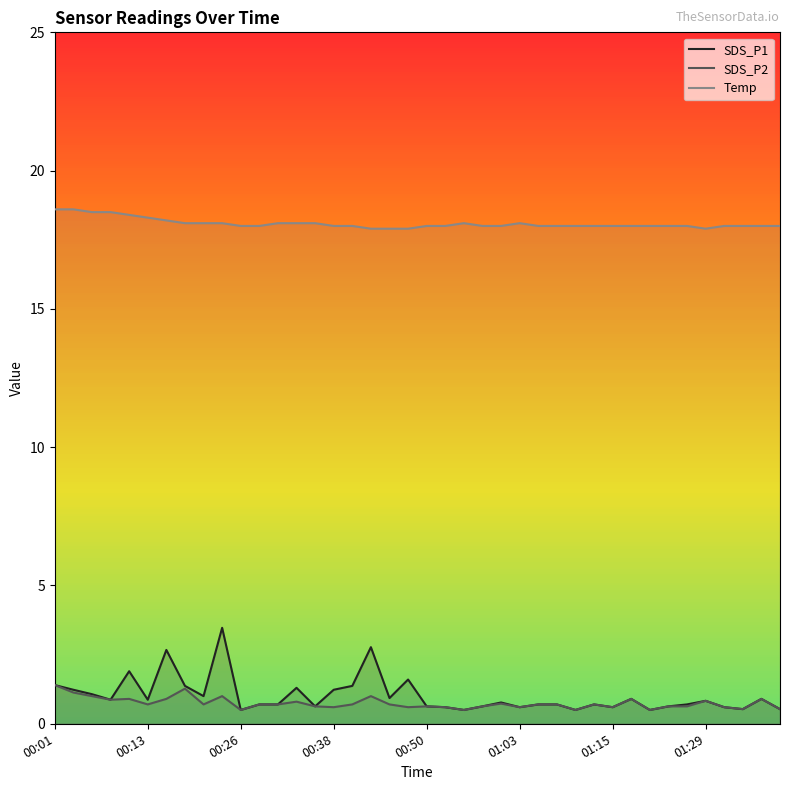

Reading left to right, transcribe all the data shown in this chart.

SDS_P1: 1.4	1.2	1.1	0.9	1.9	0.9	2.7	1.4	1.0	3.5	0.5	0.7	0.7	1.3	0.6	1.2	1.4	2.8	0.9	1.6	0.6	0.6	0.5	0.6	0.8	0.6	0.7	0.7	0.5	0.7	0.6	0.9	0.5	0.6	0.7	0.8	0.6	0.5	0.9	0.5
SDS_P2: 1.4	1.1	1.0	0.9	0.9	0.7	0.9	1.3	0.7	1.0	0.5	0.7	0.7	0.8	0.6	0.6	0.7	1.0	0.7	0.6	0.6	0.6	0.5	0.6	0.7	0.6	0.7	0.7	0.5	0.7	0.6	0.9	0.5	0.6	0.6	0.8	0.6	0.5	0.9	0.5
Temp: 18.6	18.6	18.5	18.5	18.4	18.3	18.2	18.1	18.1	18.1	18.0	18.0	18.1	18.1	18.1	18.0	18.0	17.9	17.9	17.9	18.0	18.0	18.1	18.0	18.0	18.1	18.0	18.0	18.0	18.0	18.0	18.0	18.0	18.0	18.0	17.9	18.0	18.0	18.0	18.0